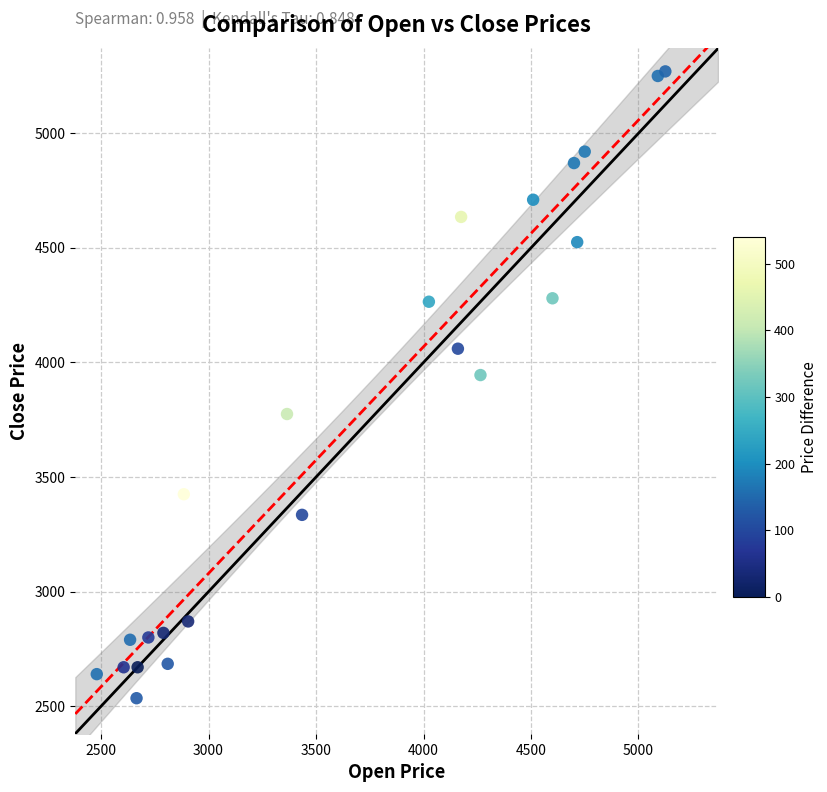

What Y value in the scatter plot is closest to 3902?

3945